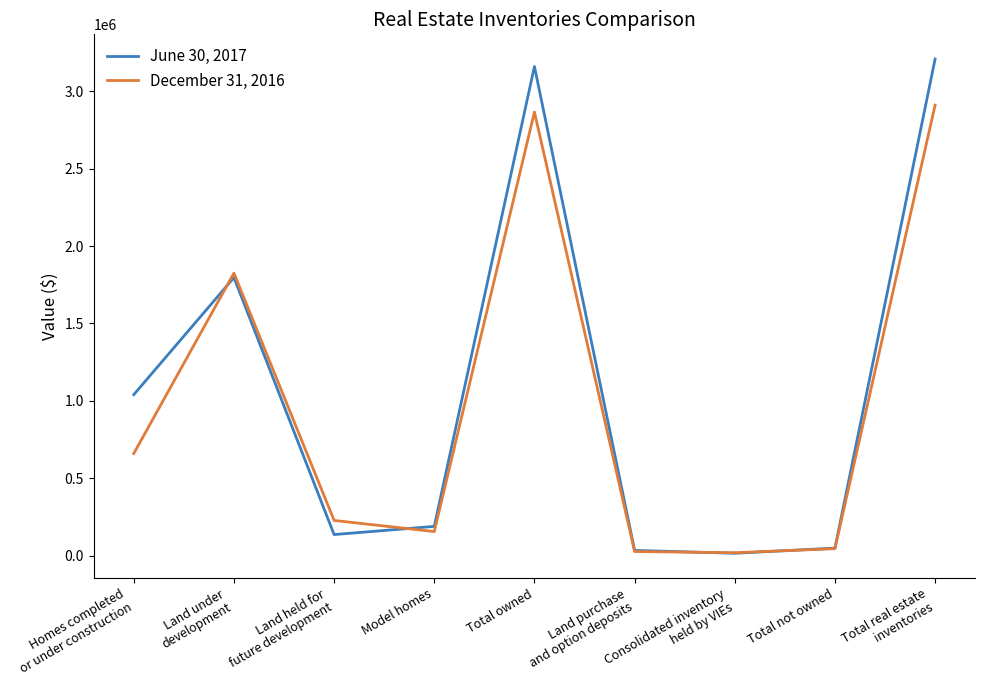

True or false: December 31, 2016 has more than 0 points higher than both neighbors.

True